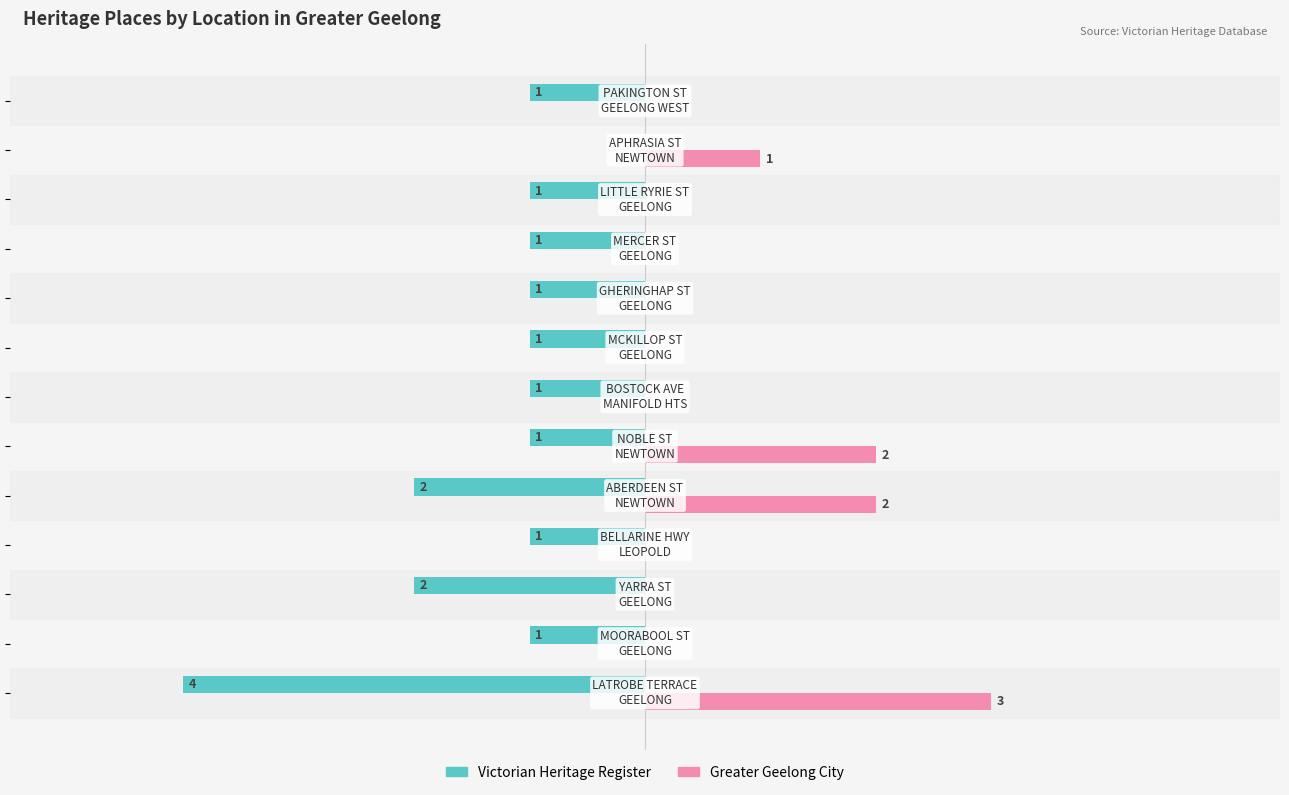

What are all the series names shown in the legend?

Victorian Heritage Register, Greater Geelong City